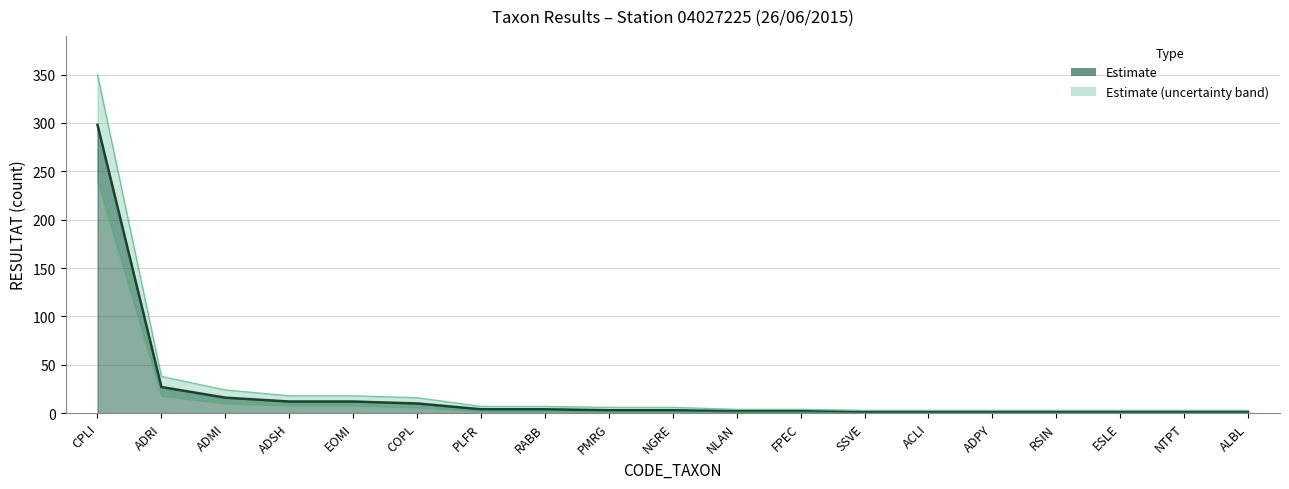

True or false: upper and lower intersect in this chart.

False